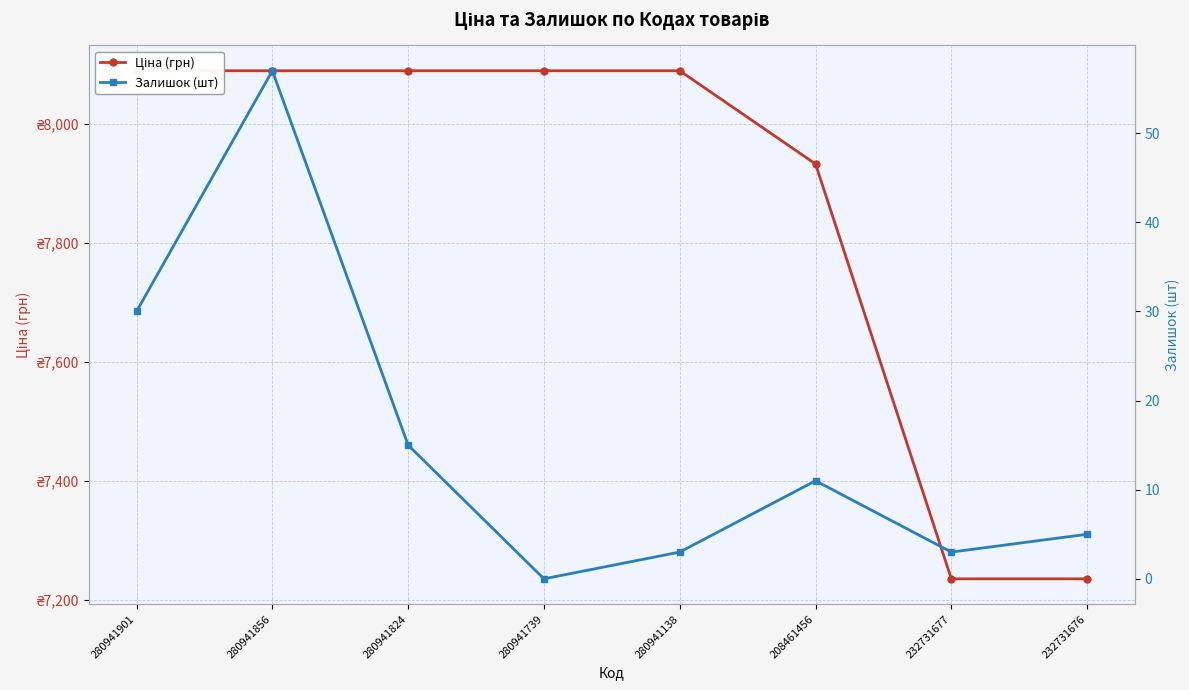

At which category is the sum across all series the highest?

280941856